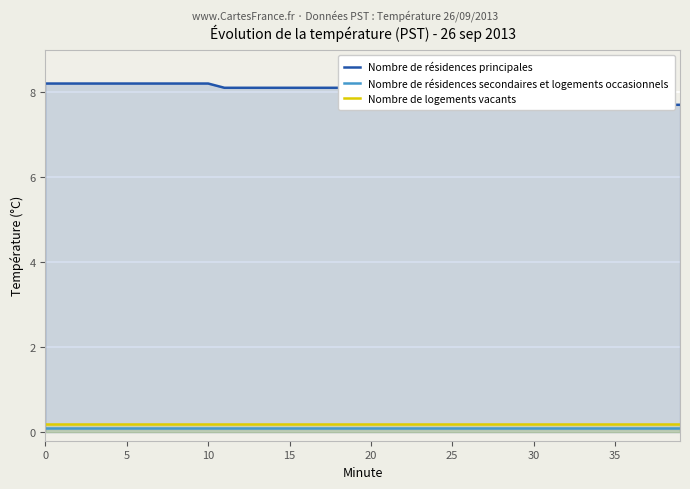

True or false: Nombre de logements vacants and Nombre de résidences secondaires et logements occasionnels cross at least once.

False